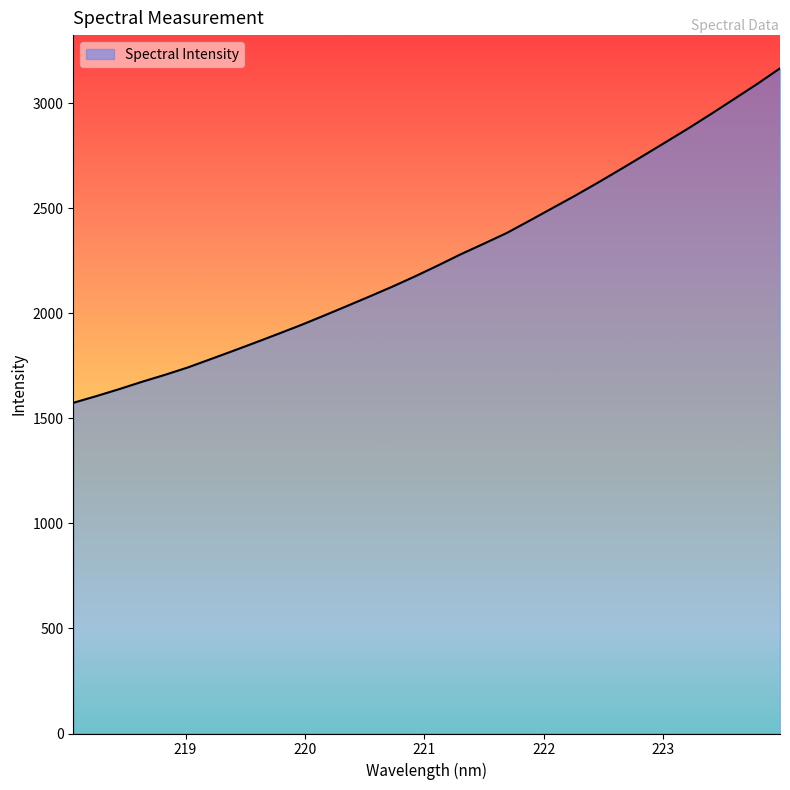

What is the minimum value shown in the chart?

1574.0